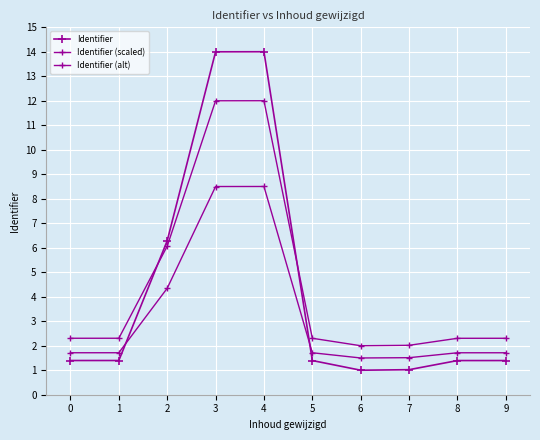

In Identifier (scaled), how many points are higher than both neighbors (excluding endpoints)?

1